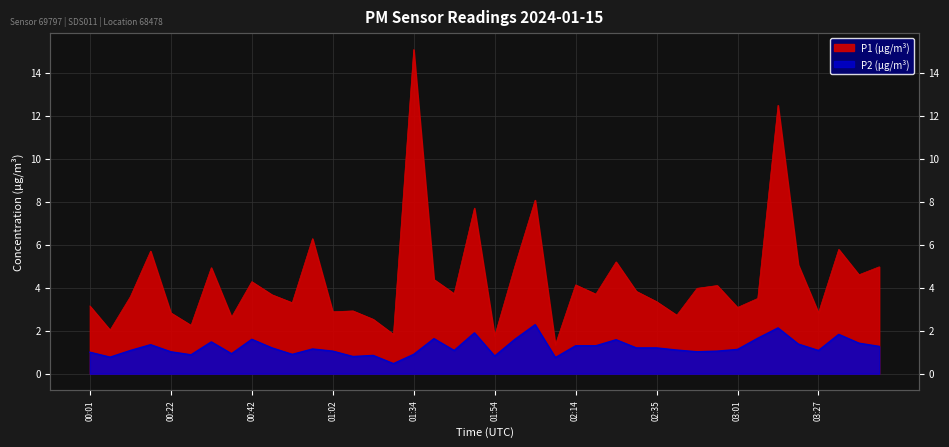

Reading right to left, transcribe all the data shown in this chart.

P1: 5.0	4.6	5.8	2.8	5.1	12.5	3.5	3.1	4.1	4.0	2.7	3.4	3.8	5.2	3.7	4.1	1.4	8.1	5.0	1.8	7.7	3.7	4.4	15.1	1.8	2.5	2.9	2.9	6.3	3.3	3.7	4.3	2.6	4.9	2.2	2.8	5.7	3.6	2.0	3.1
P2: 1.3	1.4	1.8	1.1	1.4	2.1	1.6	1.1	1.1	1.0	1.1	1.2	1.2	1.6	1.3	1.3	0.8	2.3	1.6	0.8	1.9	1.1	1.6	0.9	0.5	0.8	0.8	1.1	1.1	0.9	1.2	1.6	0.9	1.5	0.9	1.0	1.4	1.1	0.8	1.0